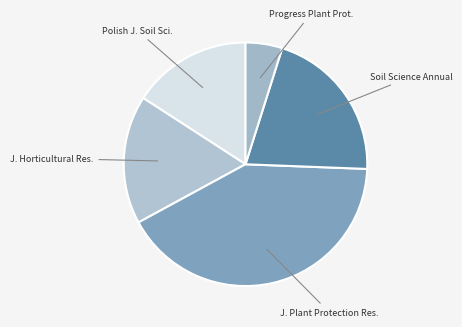

How many slices are in this pie chart?

5